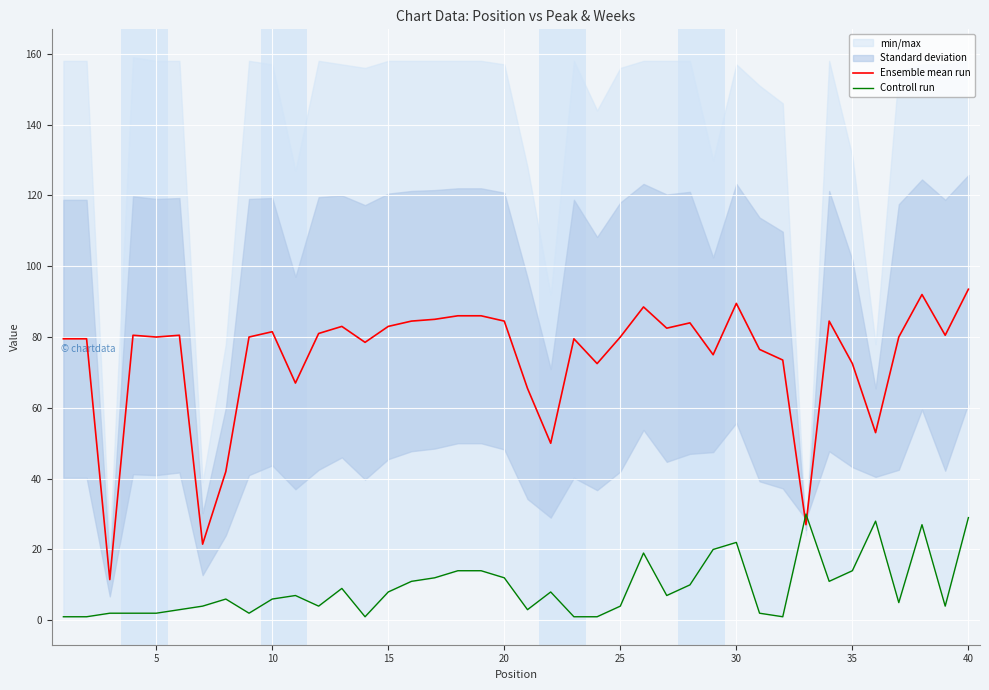

Between which two adjacent categories do Ensemble mean run and Controll run first intersect?

31 and 32